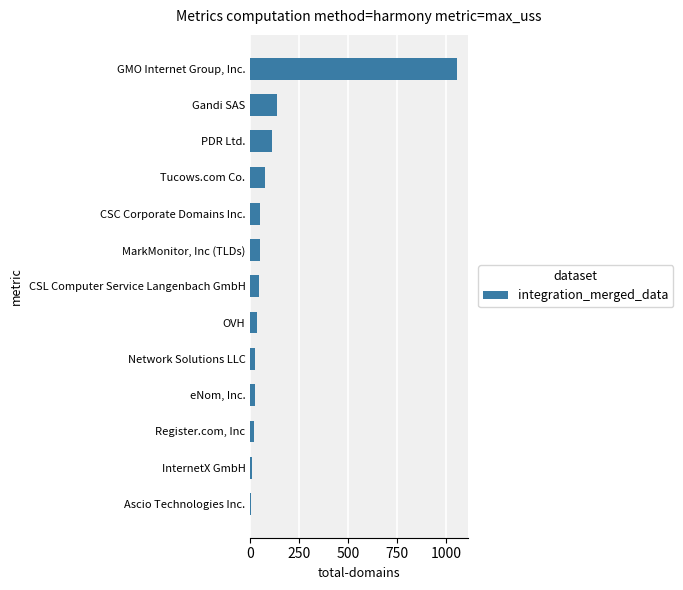

Does the chart contain stacked bars?

No